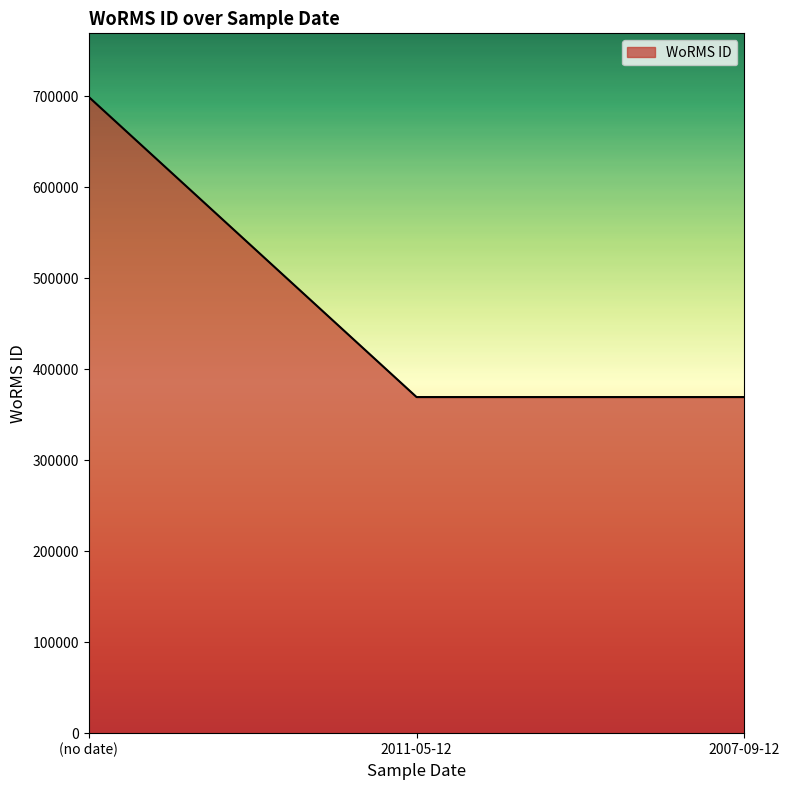

What is the minimum value shown in the chart?

369489